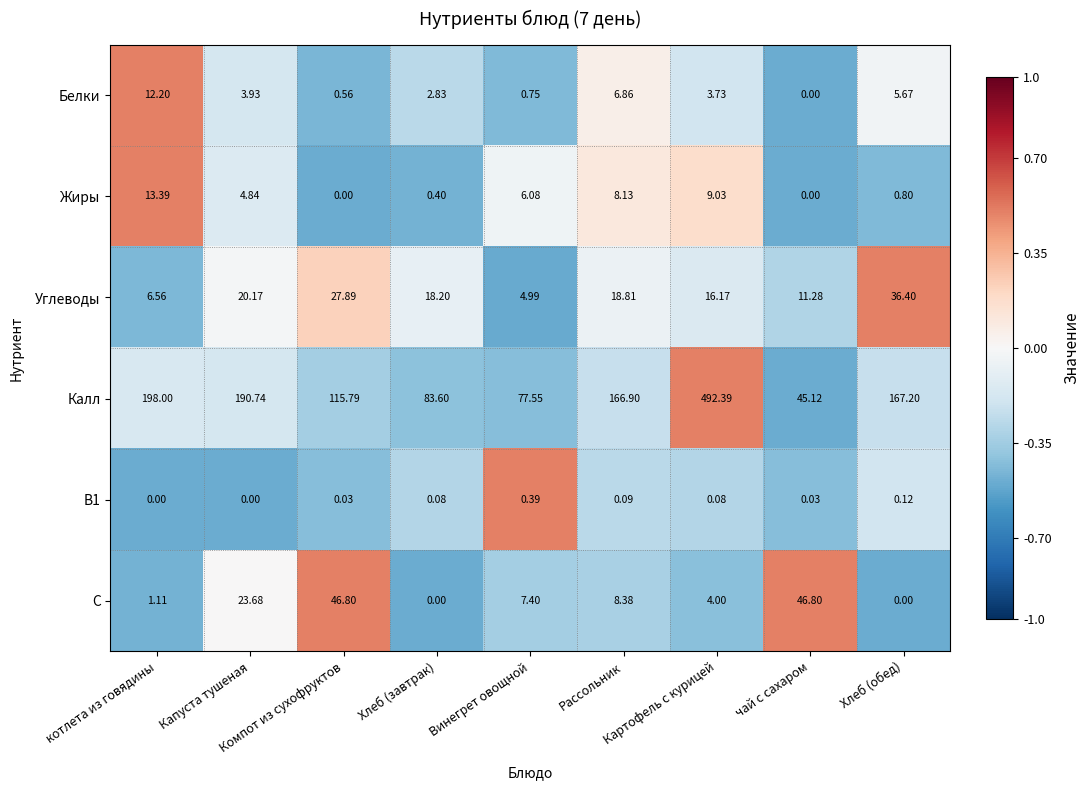

Which series has the widest spread of values?

Калл